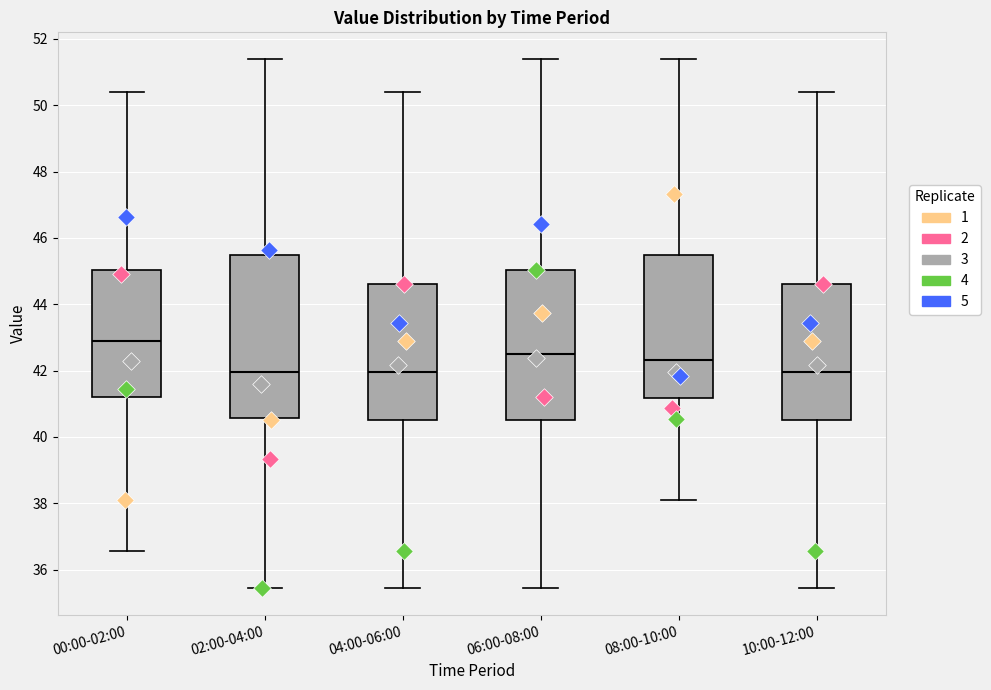

Where does the median line of the box for 02:00-04:00 sit on the y-axis? The values are not printed on the chart, so give them approximately, as read against the axis.

42.0